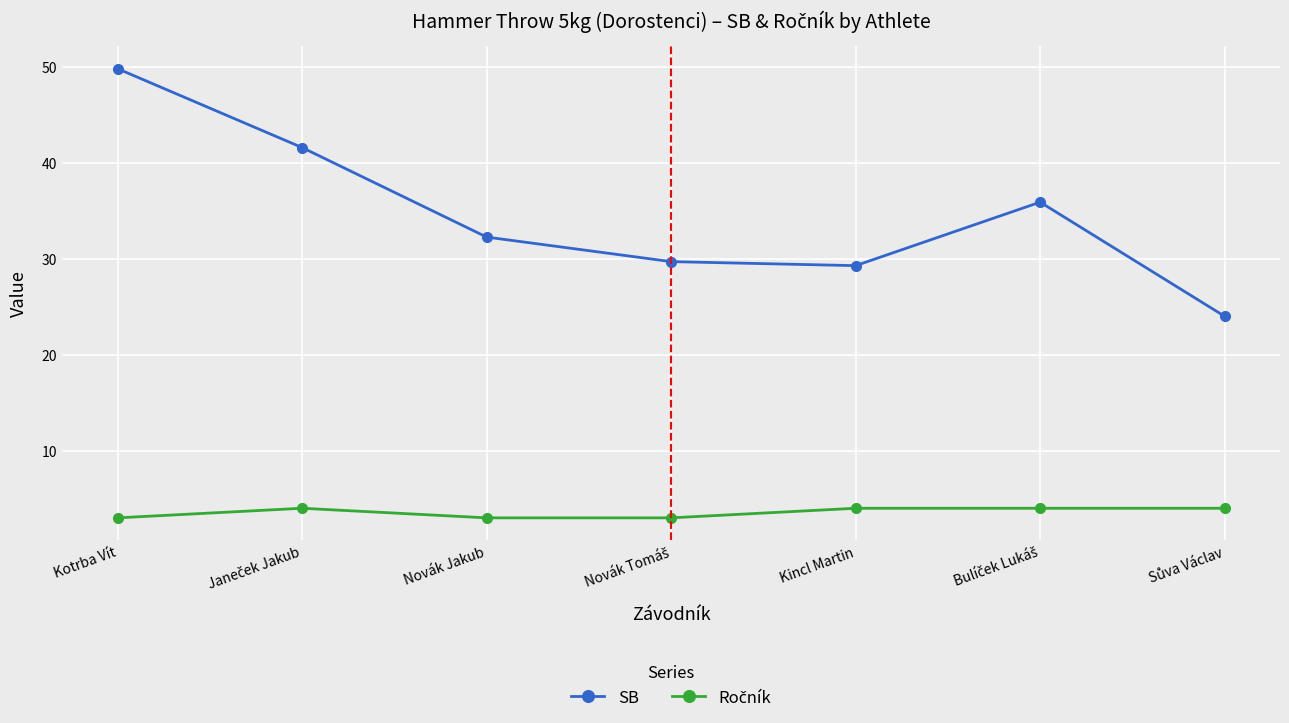

What is the label of the 1st point from the left?

Kotrba Vít